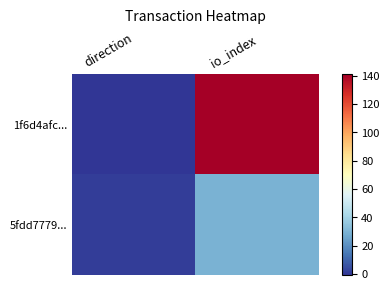

Rank the series by their average value, from lowest to highest.

5fdd7779..., 1f6d4afc...